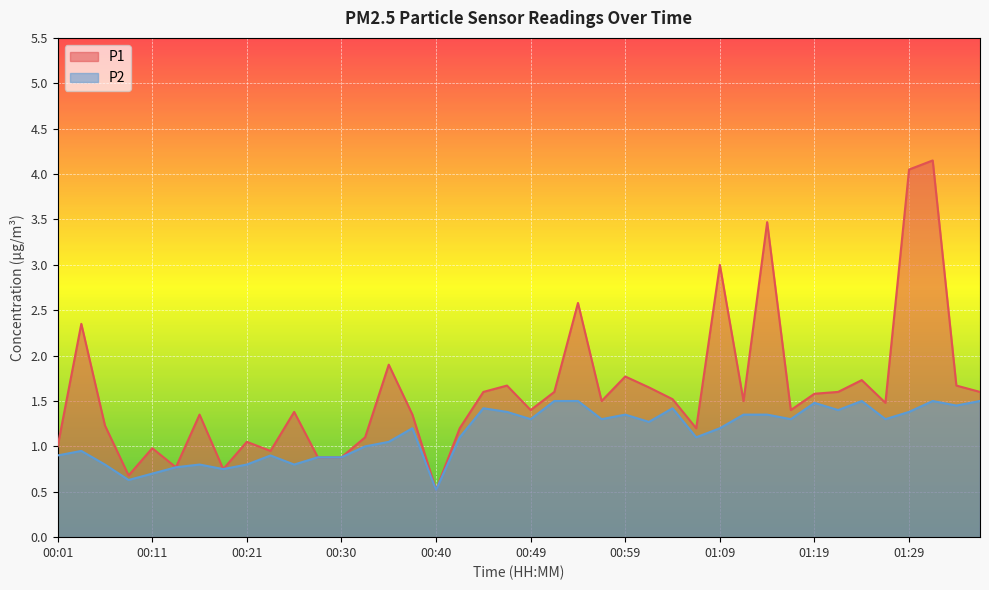

At 00:30, list the series in order from largest to smallest.

P1, P2